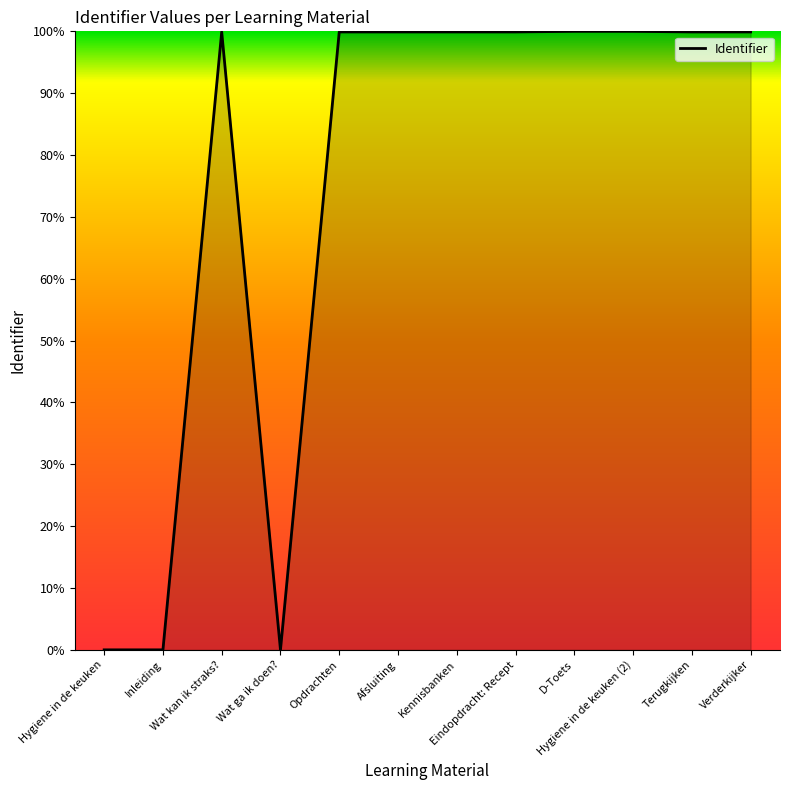

What is the sum of the values at Hygiene in de keuken (2) and D-Toets?

200.0